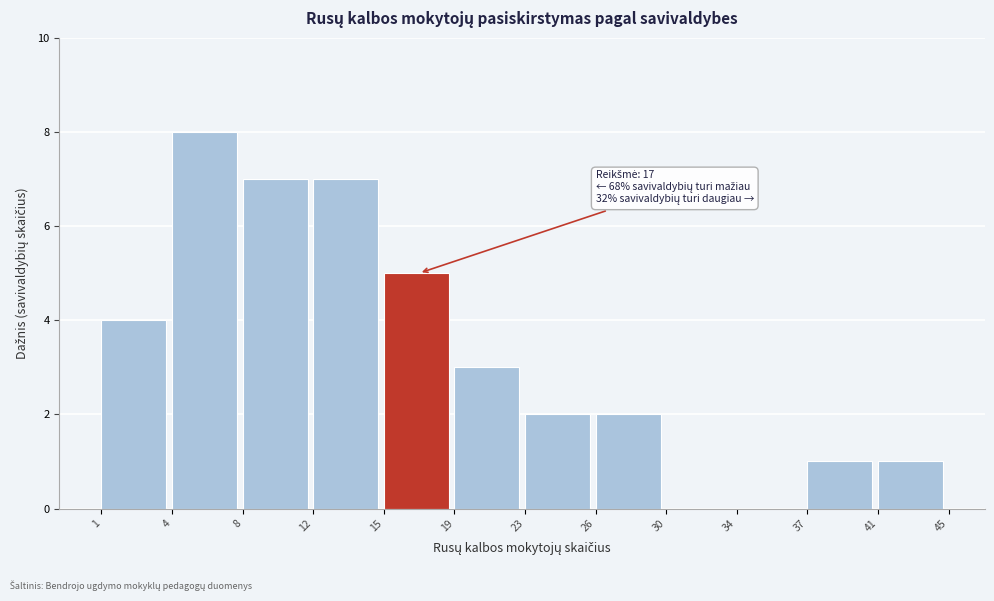

Reading right to left, extract all data points from this chart.

41=1	37=1	34=0	30=0	26=2	23=2	19=3	15=5	12=7	8=7	4=8	1=4